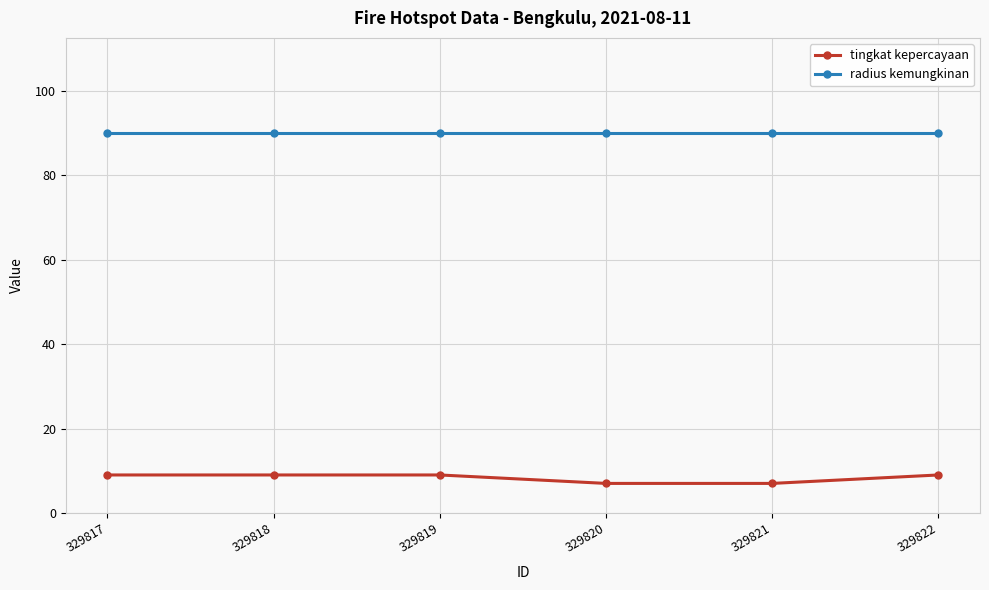

Rank the series by their average value, from highest to lowest.

radius kemungkinan, tingkat kepercayaan